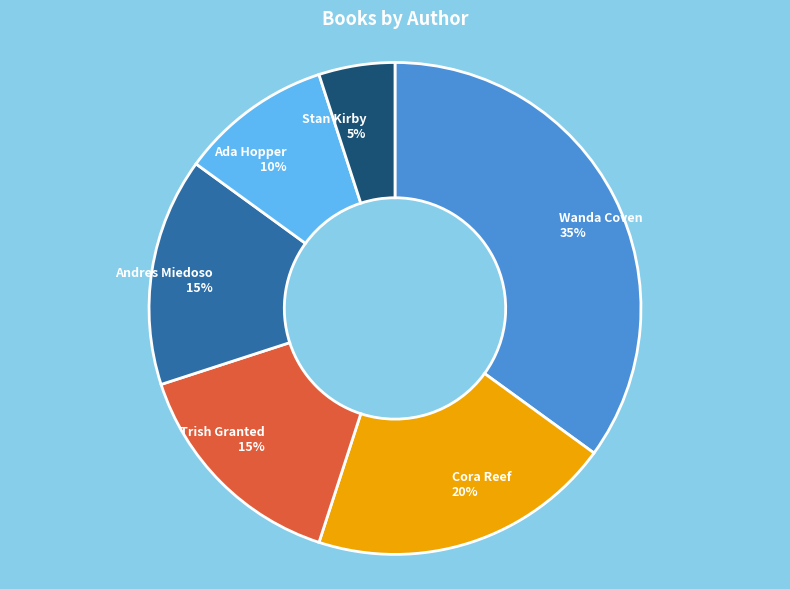

Between Stan Kirby and Wanda Coven, which is larger?

Wanda Coven